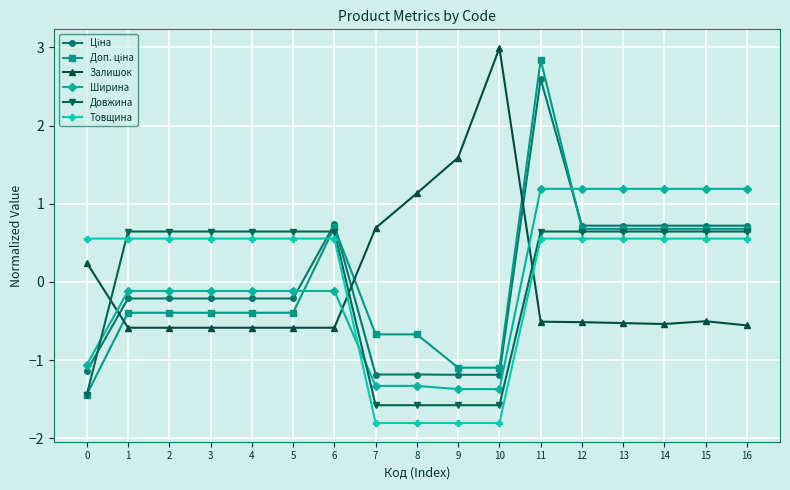

How many series are shown in this chart?

6